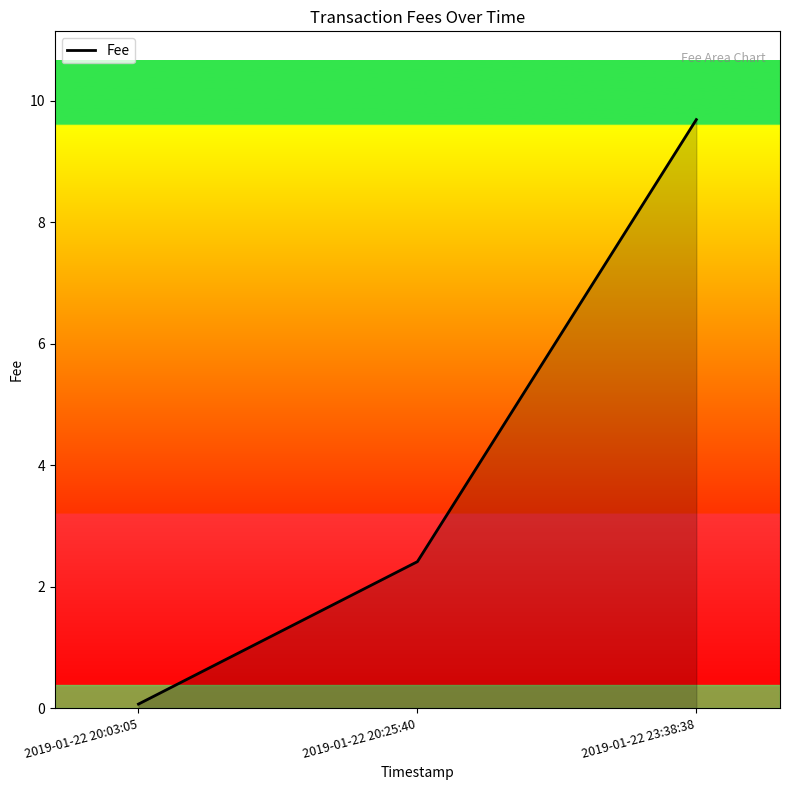

Read the value at 2019-01-22 23:38:38.

9.7